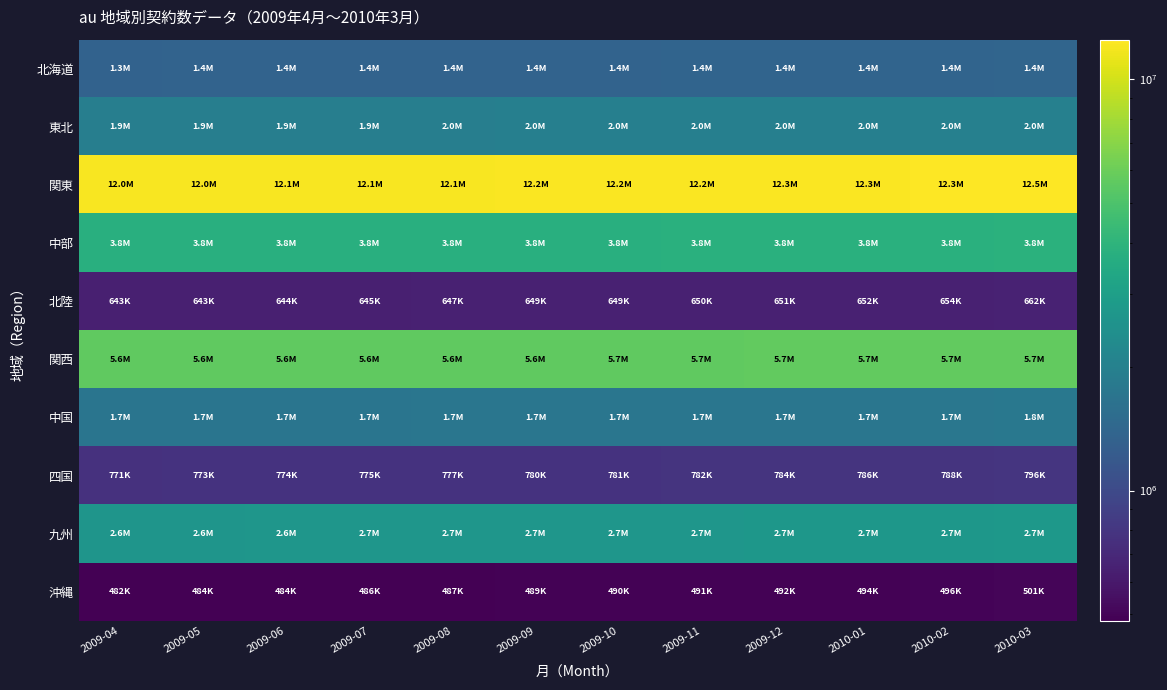

Which has a higher value, 2009-12 or 2010-03?

2010-03